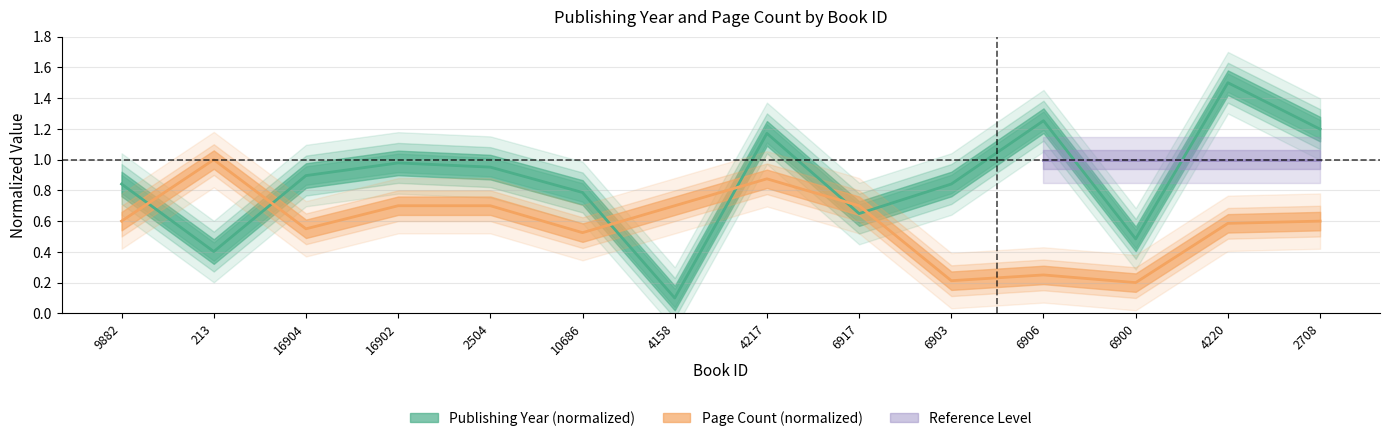

What is the greatest value displayed?

1.5